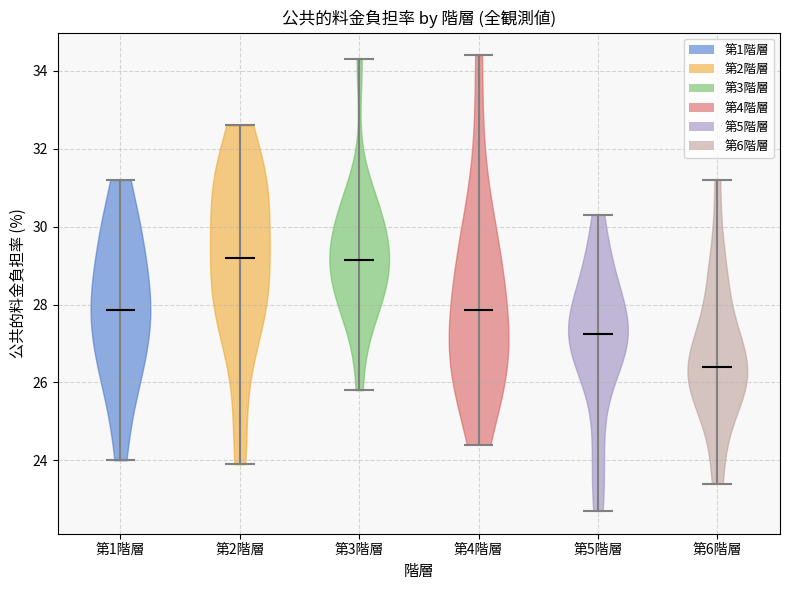

Reading left to right, read every violin against the y-axis: where its median line is, and the lowest and highest points it reaches. The values are not printed on the chart, so give them approximately, as read against the axis.

第1階層: median line 27.8, lowest point 24.0, highest point 31.2
第2階層: median line 29.2, lowest point 24.0, highest point 32.6
第3階層: median line 29.2, lowest point 25.8, highest point 34.4
第4階層: median line 27.8, lowest point 24.4, highest point 34.4
第5階層: median line 27.2, lowest point 22.8, highest point 30.4
第6階層: median line 26.4, lowest point 23.4, highest point 31.2